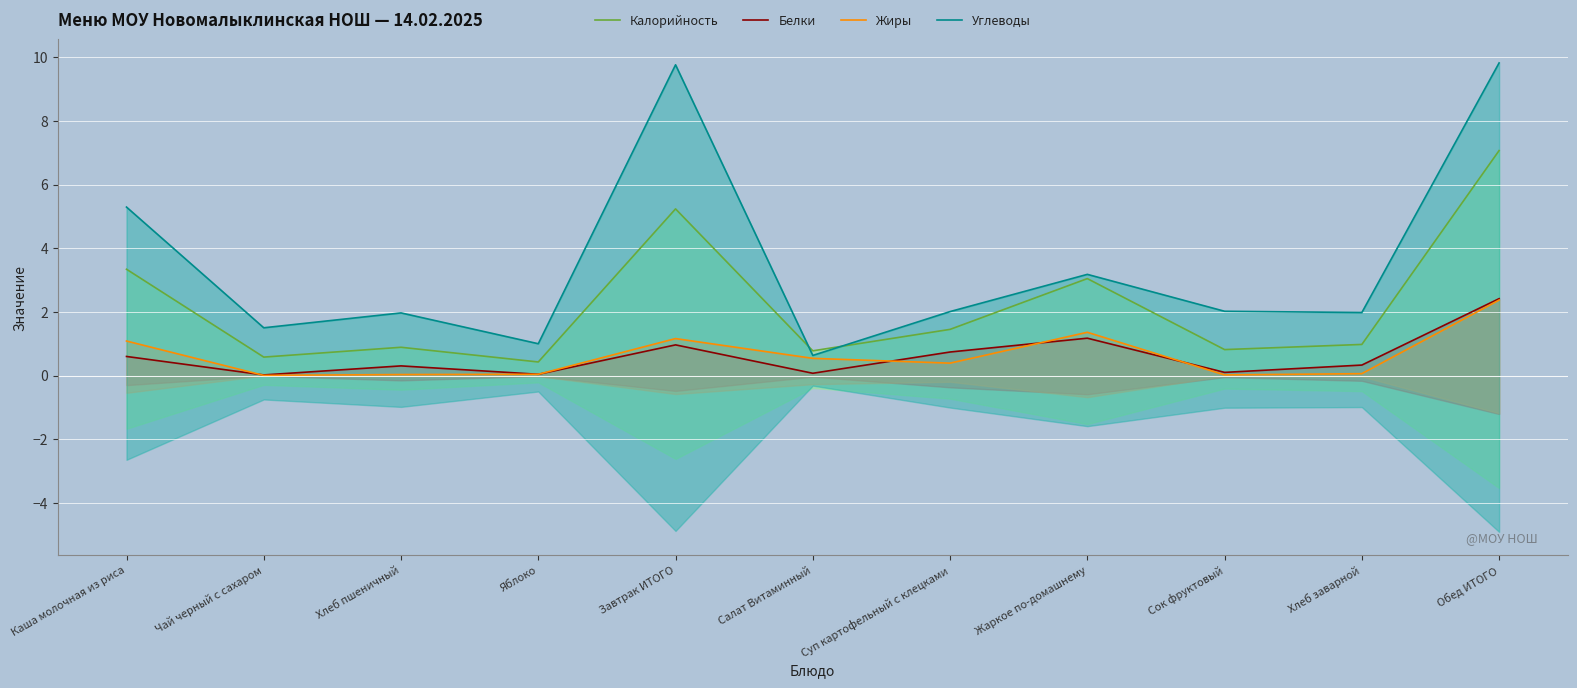

At how many categories does at least one series exceed 7?

2